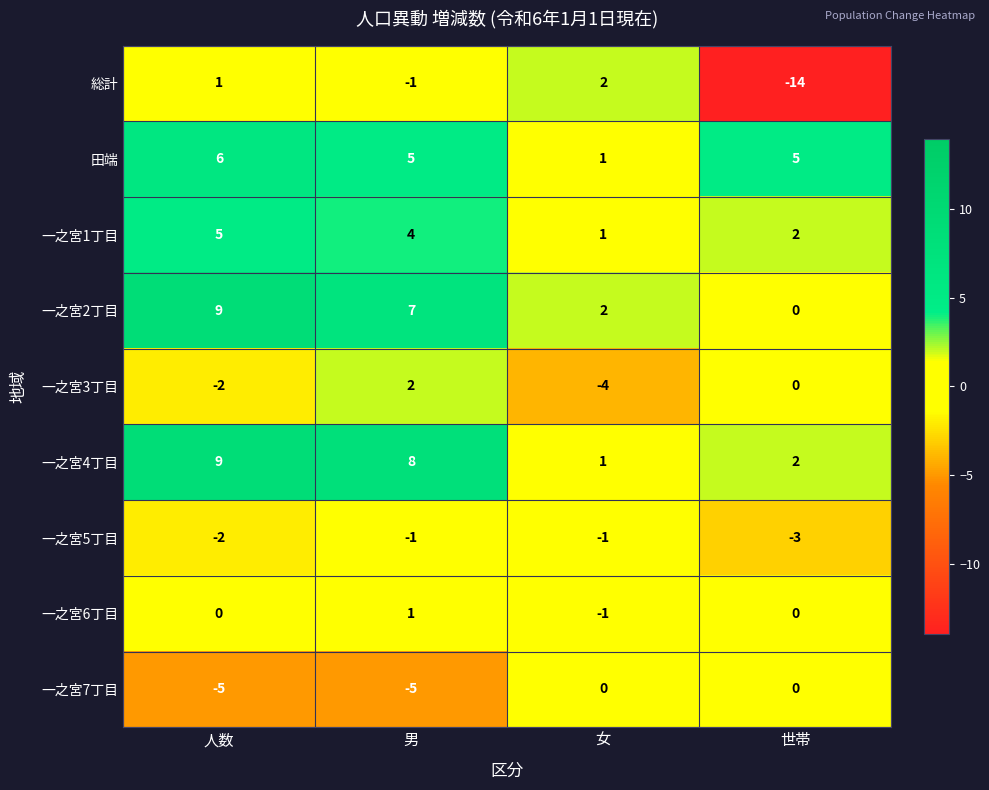

What is the approximate value of 総計 at 世帯, to the nearest 5?

-15